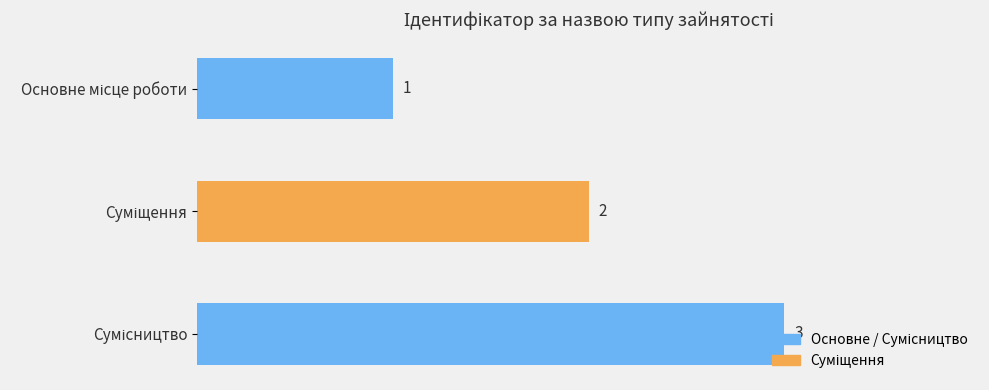

What is the greatest value displayed?

3